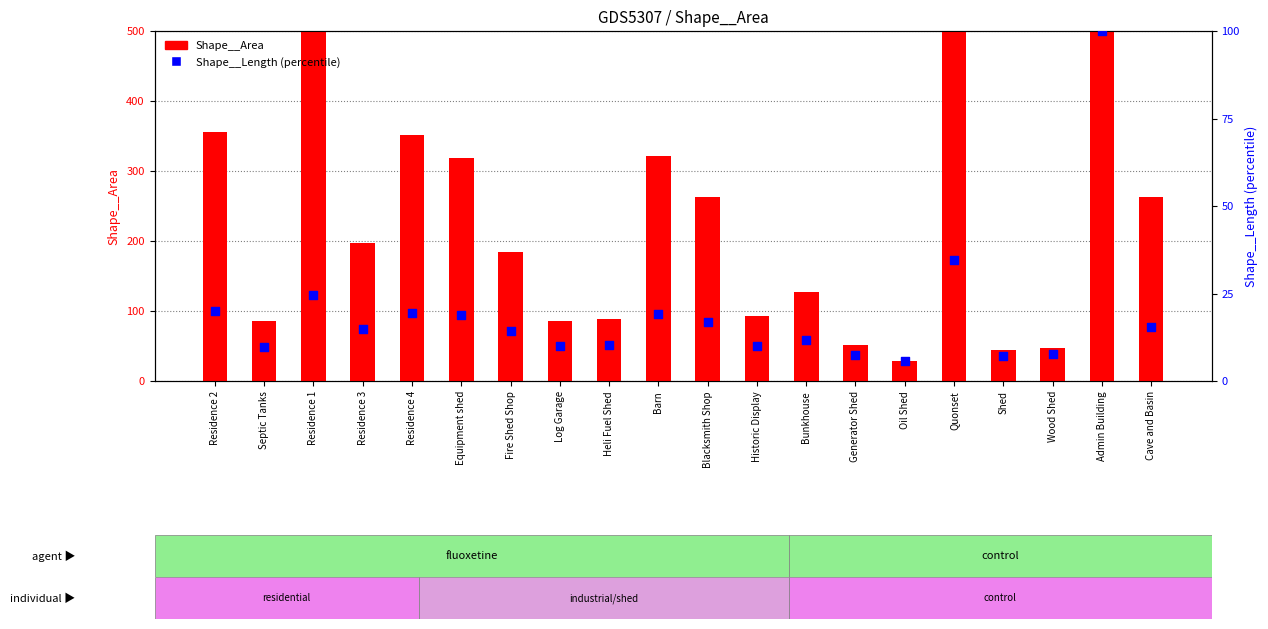

Which series has the largest Y range (max minus min)?

Shape__Area